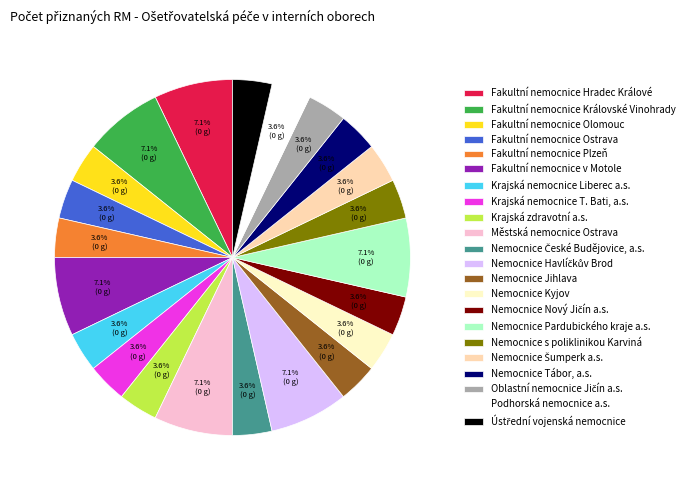

Is Fakultní nemocnice Plzeň the majority of the pie?

No